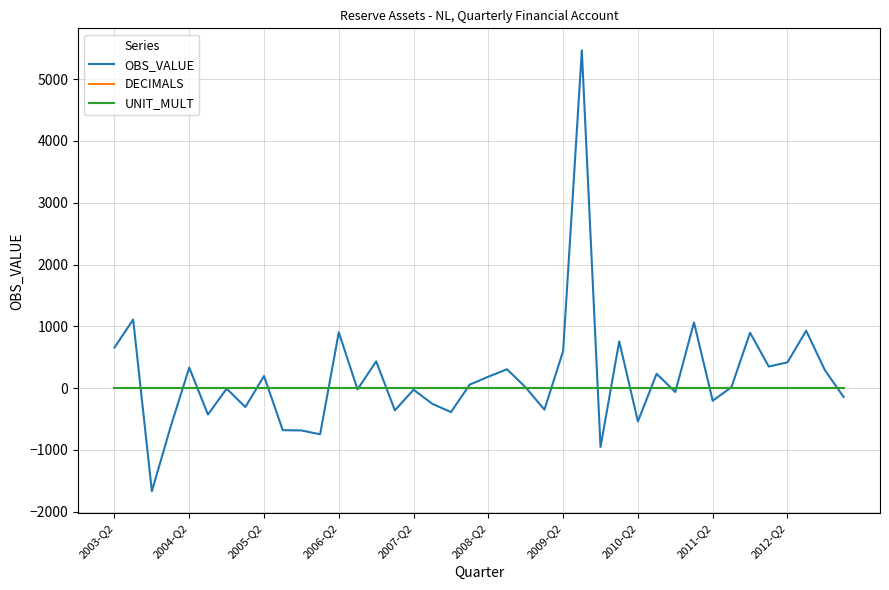

What is the maximum value for OBS_VALUE?

5466